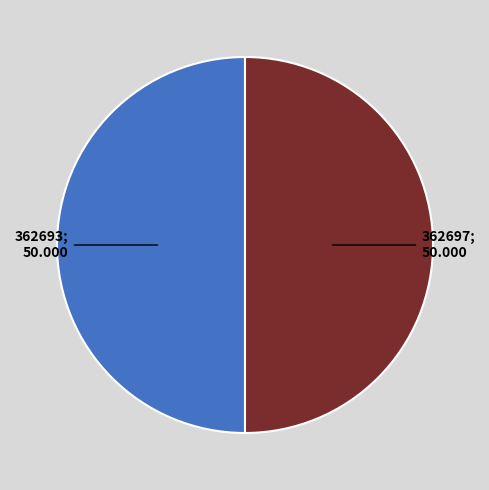

Which slice is the smallest?

362693